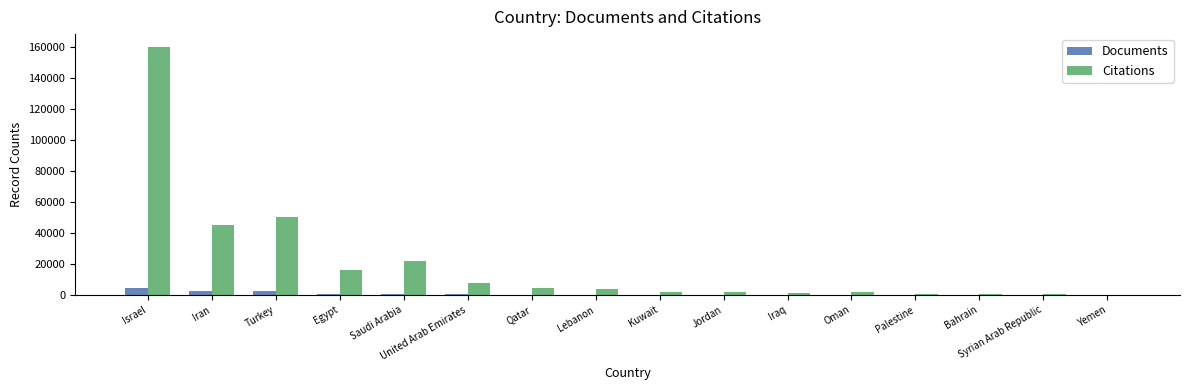

At which label is Citations closest to 80399?

Turkey